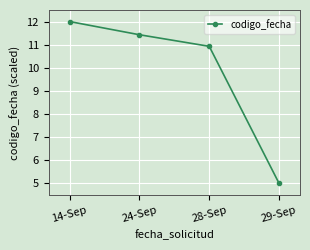

What is the minimum value shown in the chart?

5.0